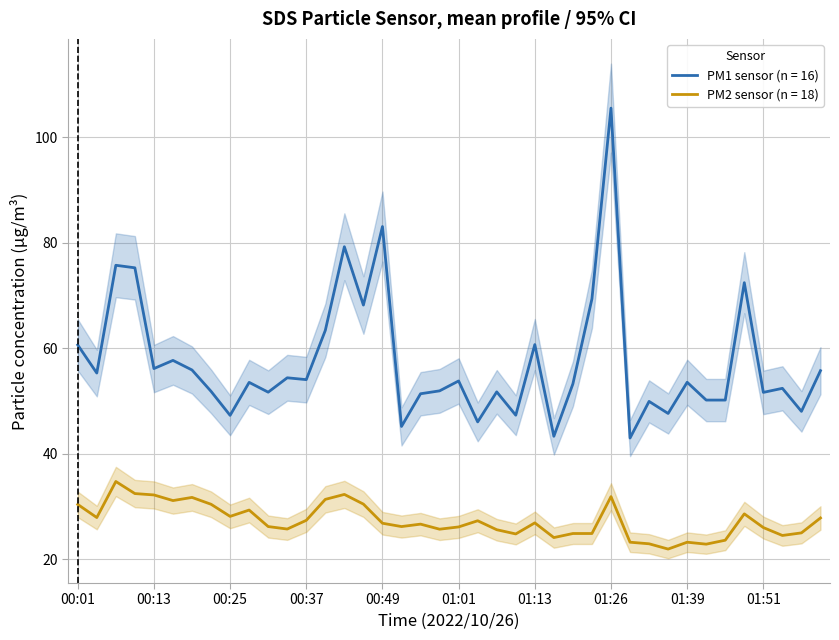

How many distinct data groups are displayed?

2